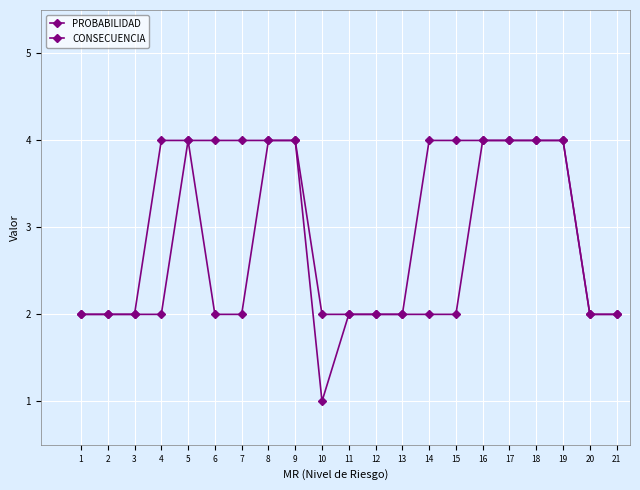

In PROBABILIDAD, how many points are lower than both neighbors (excluding endpoints)?

1